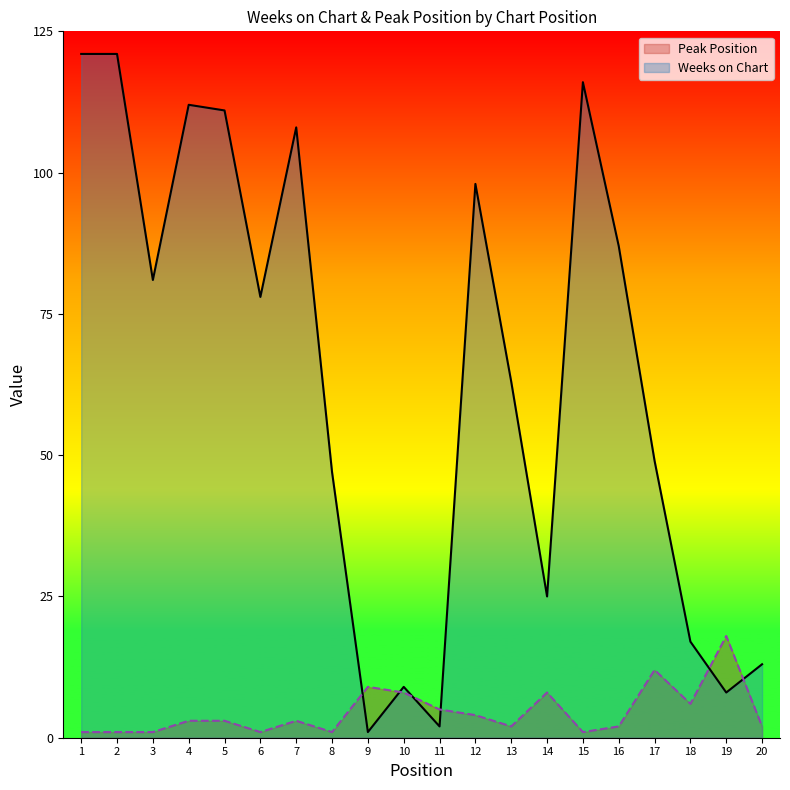

What are all the series names shown in the legend?

Peak Position, Weeks on Chart